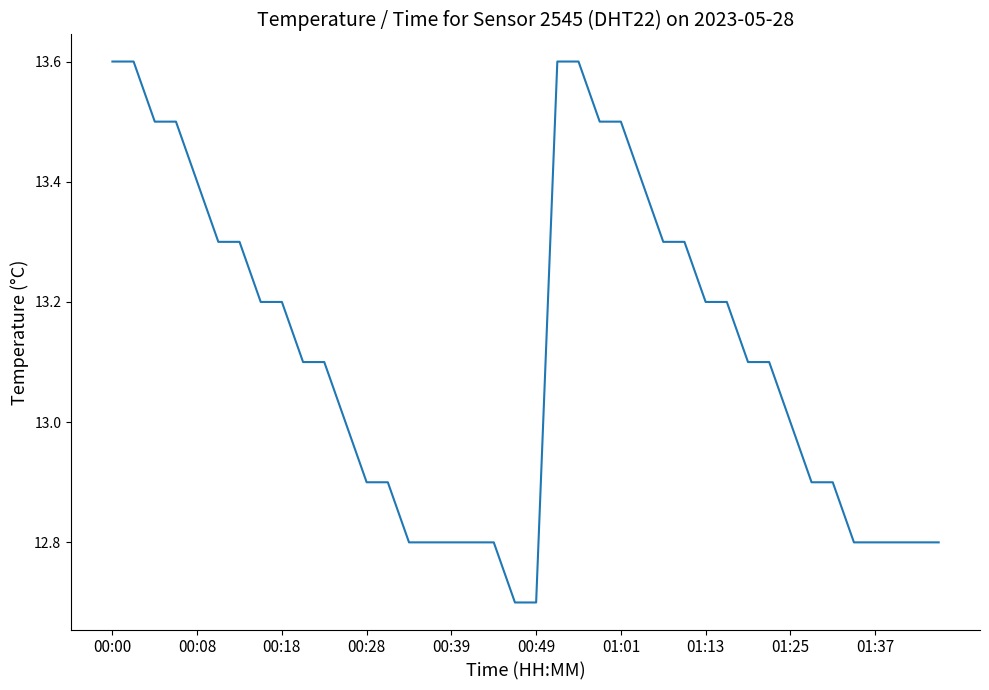

What is the minimum value shown in the chart?

12.7